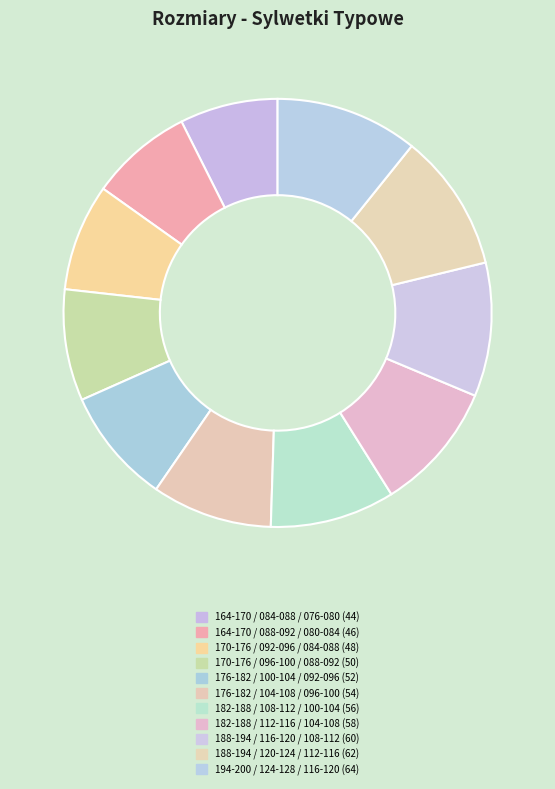

What percentage is NOT represented by 188-194 / 116-120 / 108-112?

89.9%